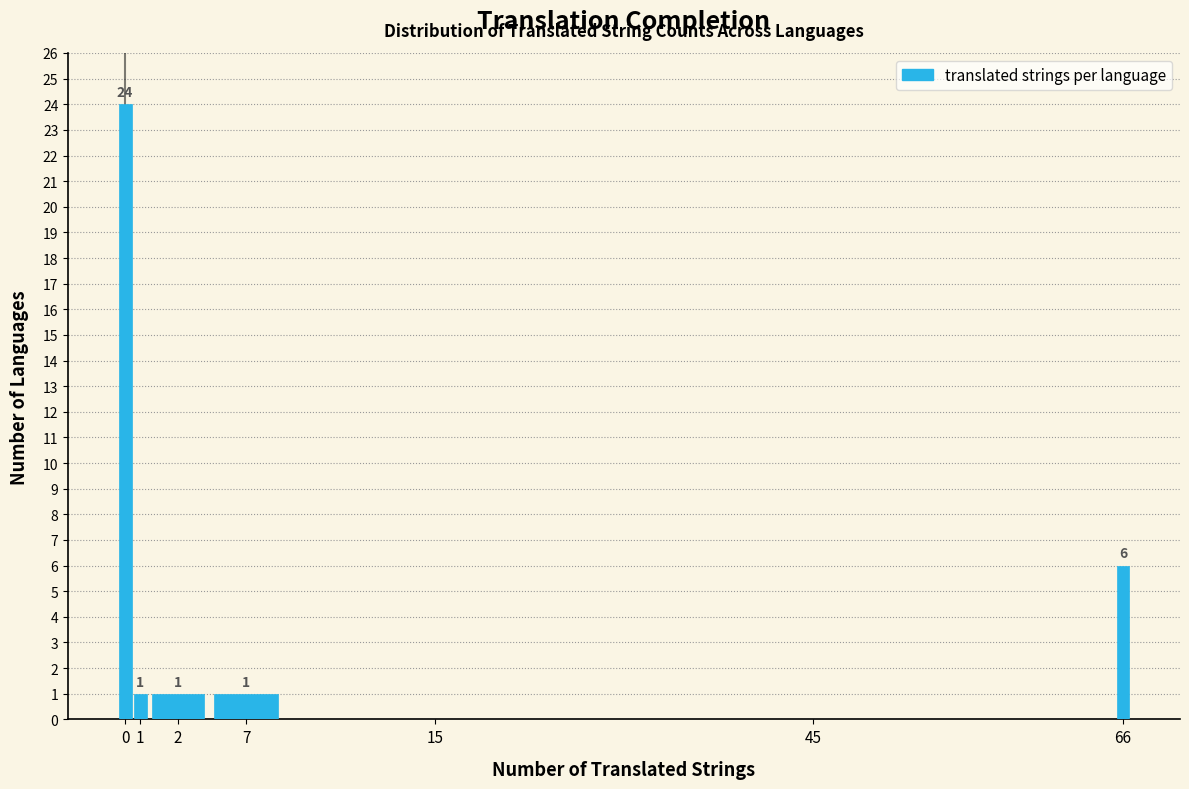

Reading left to right, extract all data points from this chart.

0=24	1=1	2=1	7=1	15=0	45=0	66=6